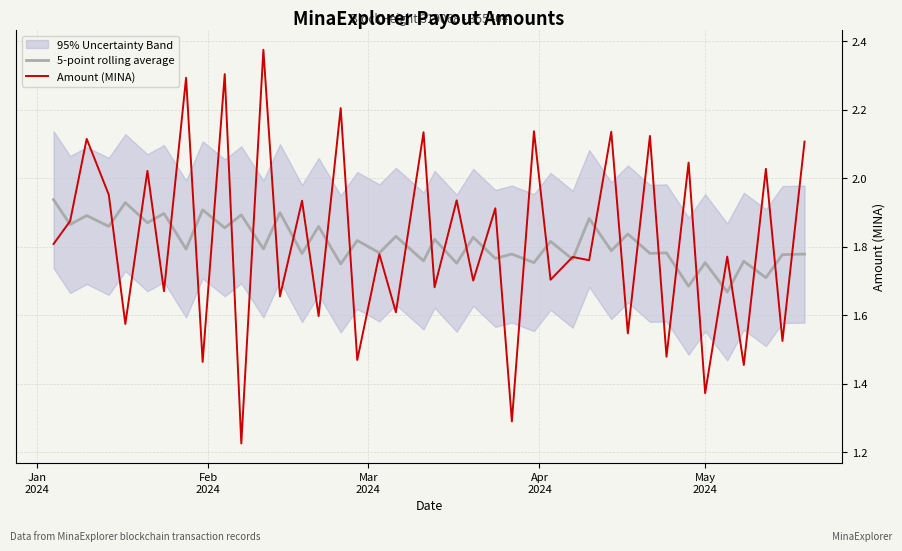

At how many categories does at least one series exceed 1?

40